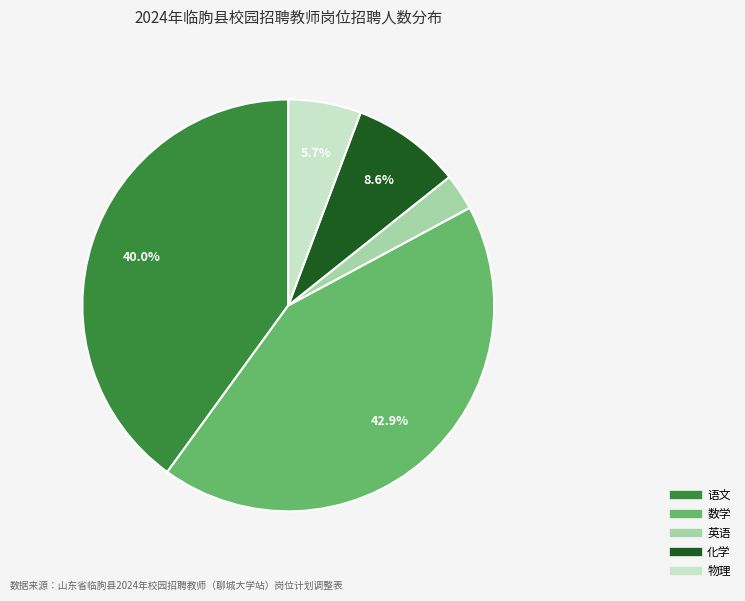

To the nearest percent, what is the difference between the largest and smallest slice percentages?

40%